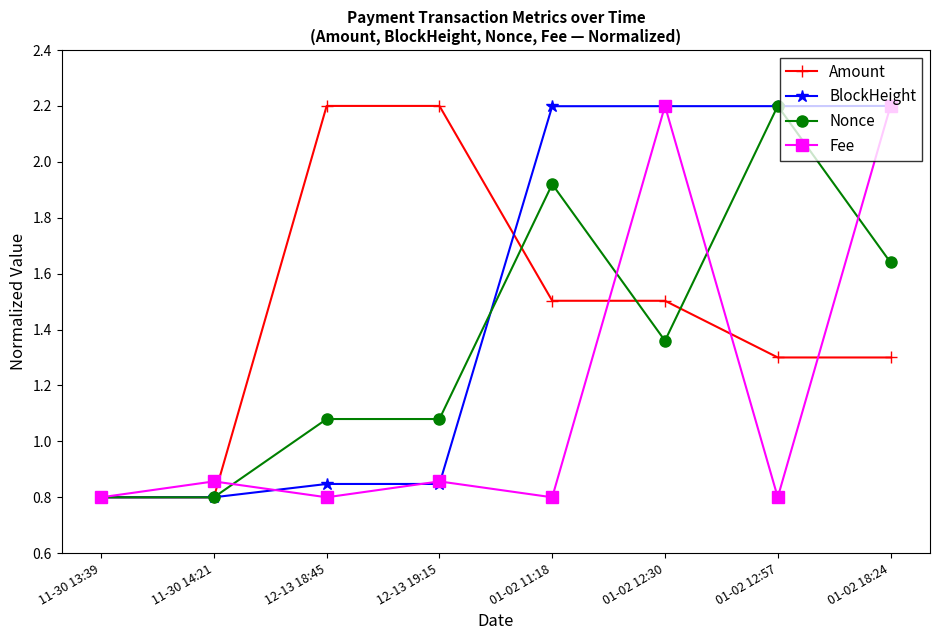

What is the maximum value for Fee?

2.2